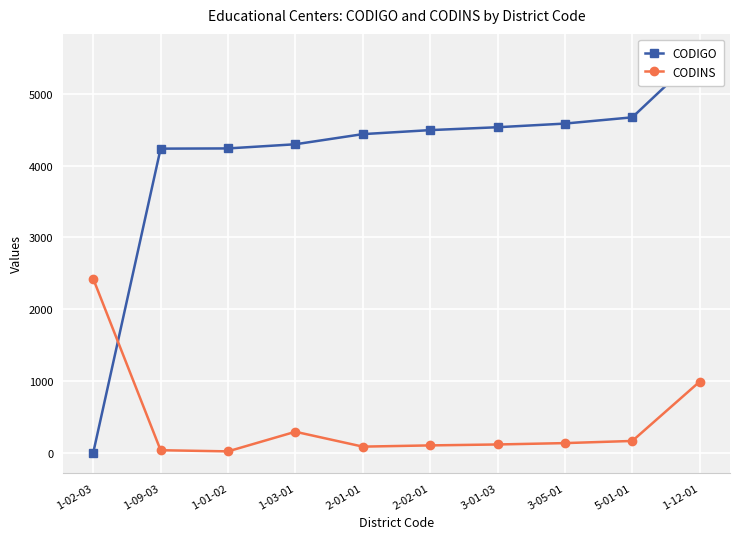

What is the difference between the maximum and minimum values in the CODINS series?

2403